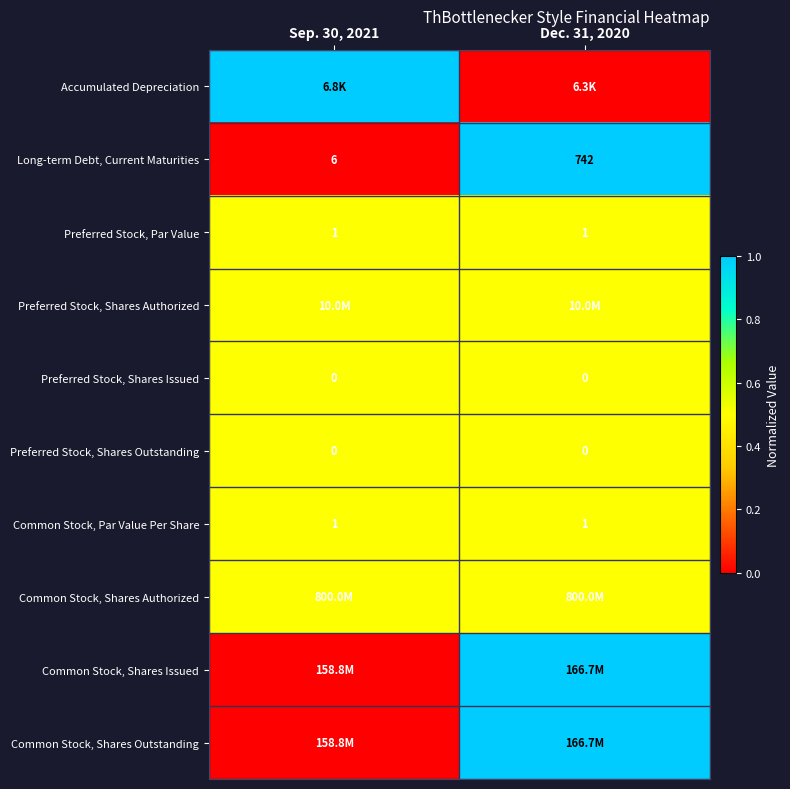

Which category has the highest value across all series?

Sep. 30, 2021